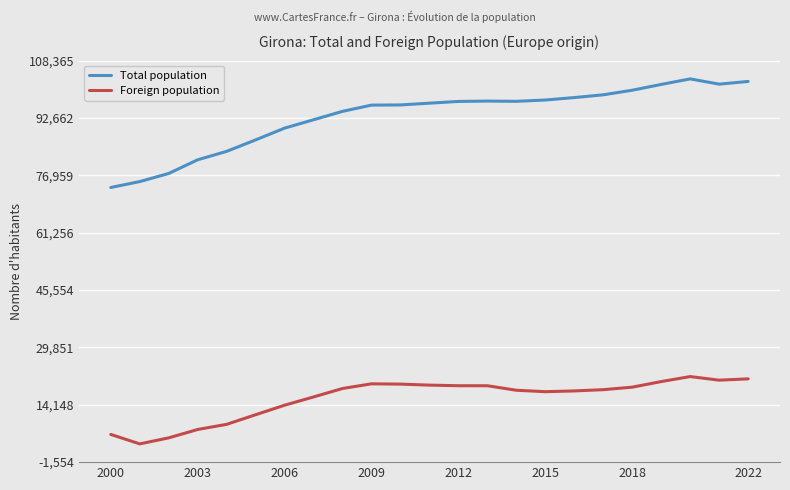

True or false: Total population and Foreign population intersect in this chart.

False